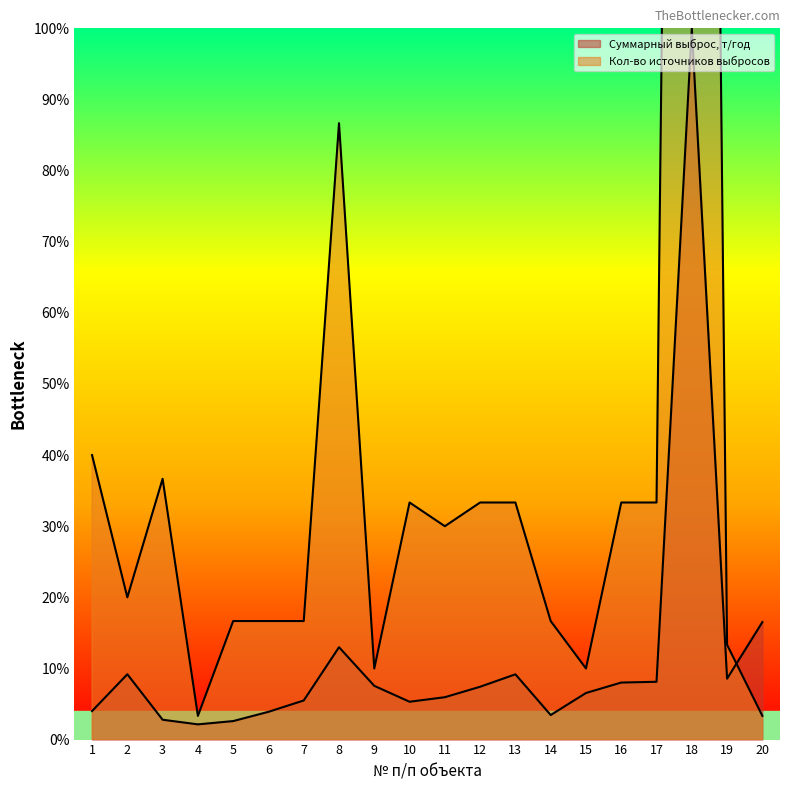

Is the value of Кол-во источников выбросов at 2 greater than the value of Суммарный выброс, т/год at 18?

No